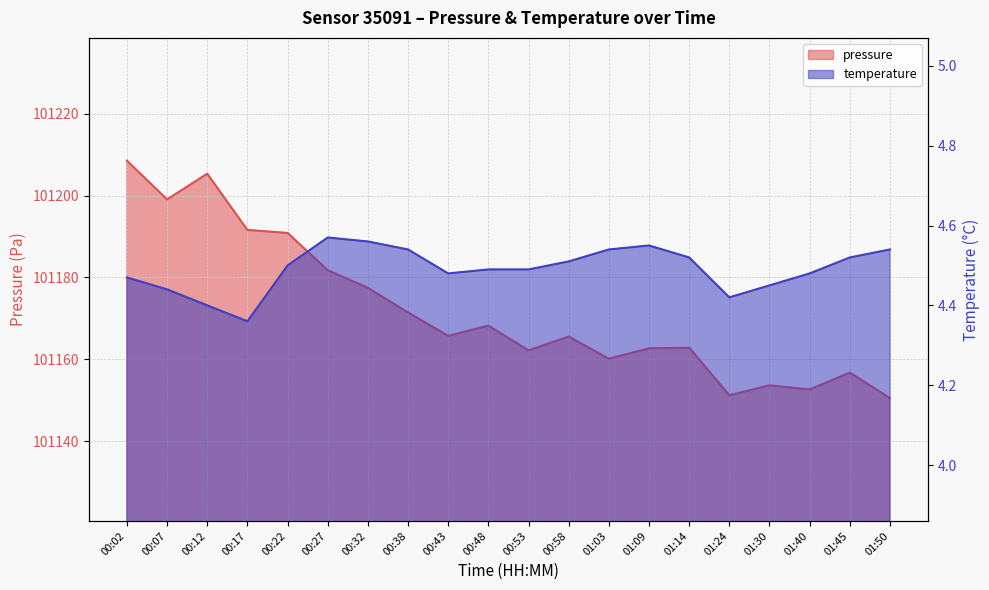

True or false: pressure and temperature cross at least once.

False